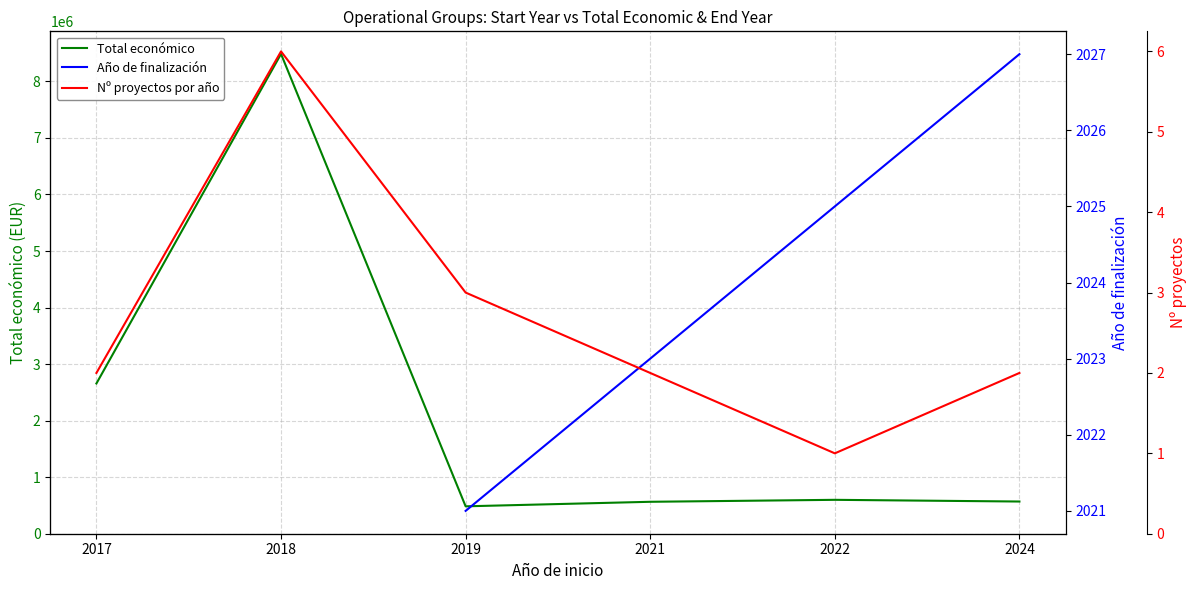

Rank the series at 2018 from highest to lowest value.

Total económico, Año de finalización, Nº proyectos por año